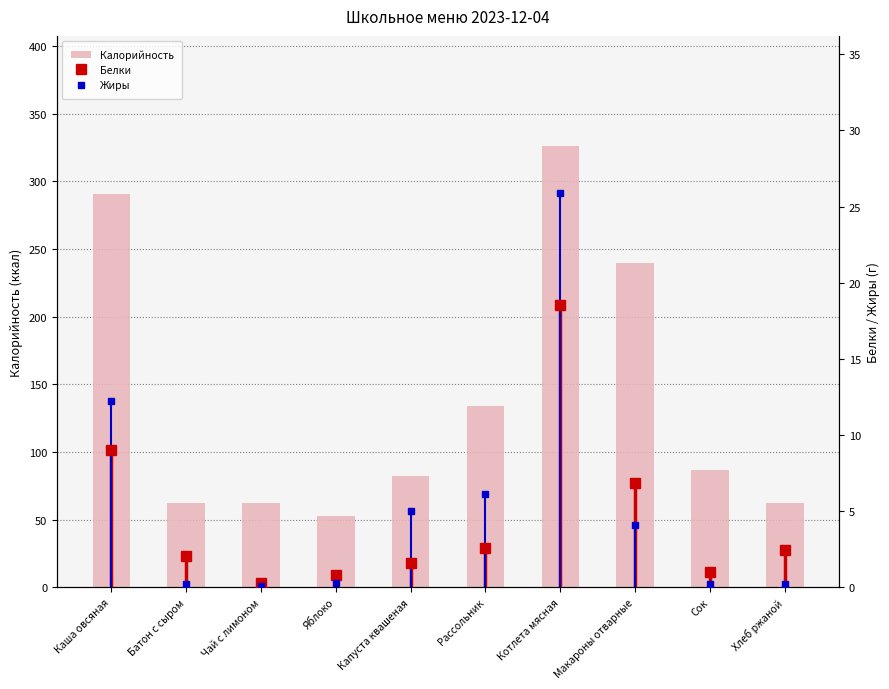

How many series are shown in this chart?

3